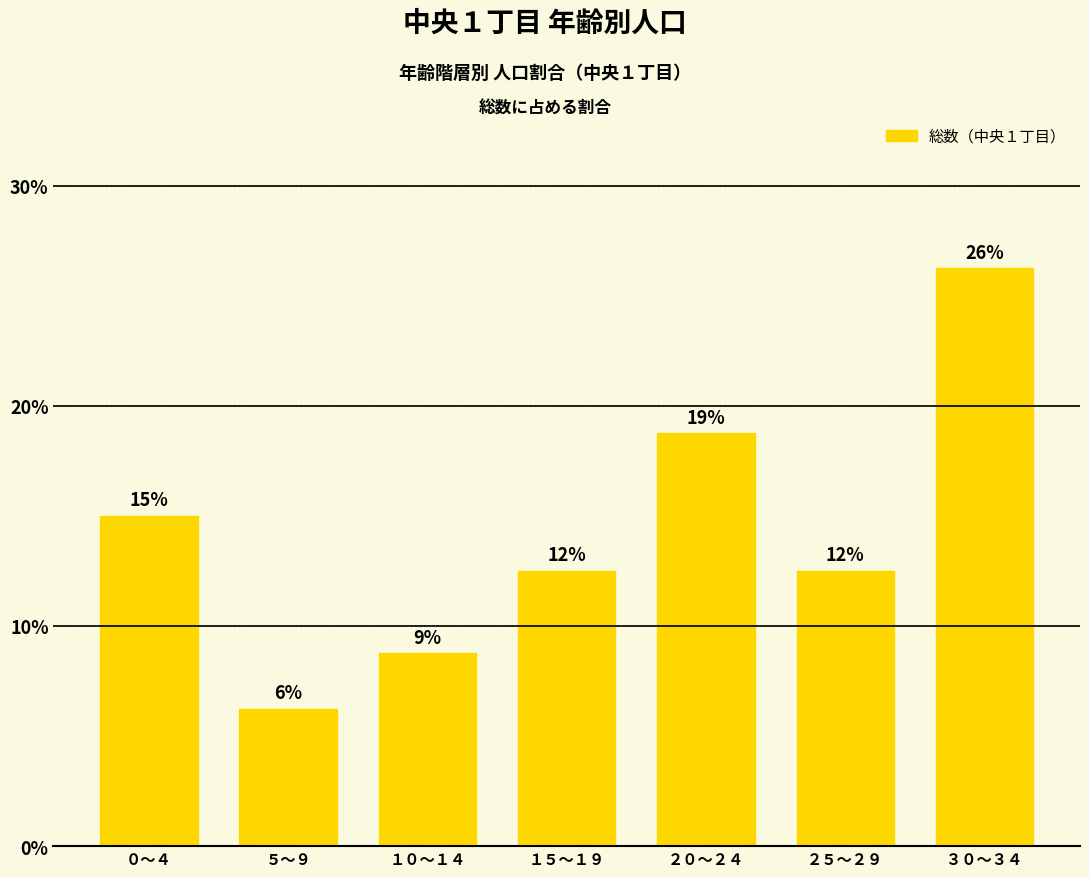

Are the bars horizontal?

No